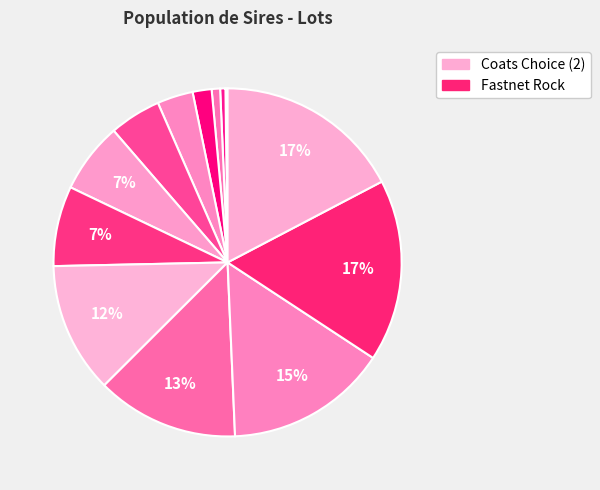

How many slices are in this pie chart?

13